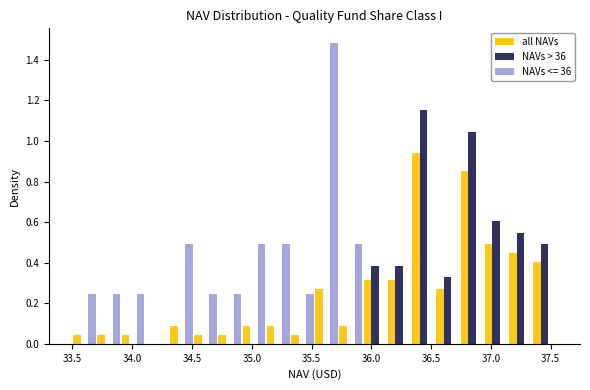

In the NAVs > 36 series, which range on the x-axis has the tallest bar?

36.35 to 36.55